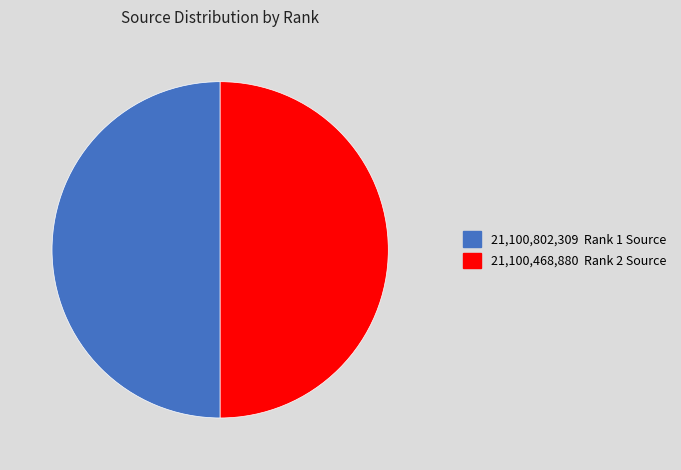

Is it true that 21,100,802,309 Rank 1 Source is 42% of the pie?

False